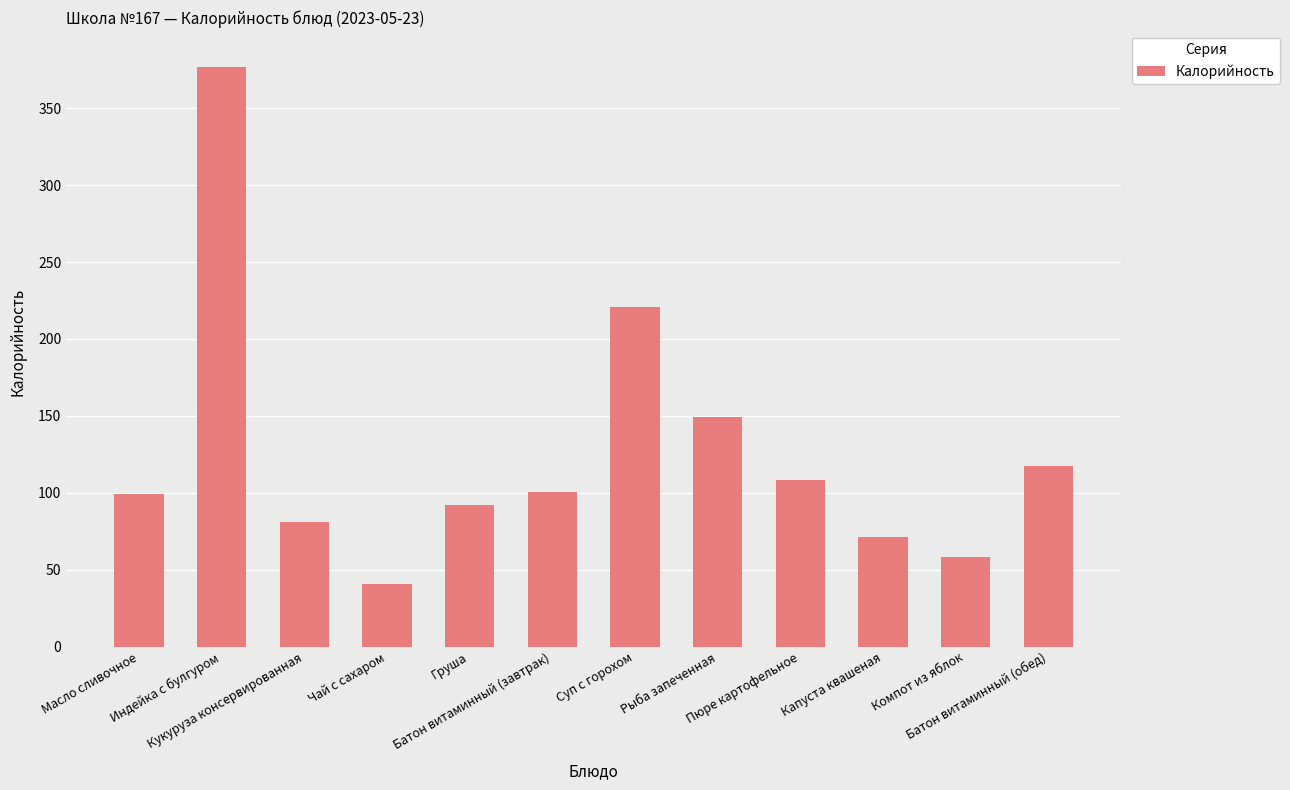

Which label corresponds to the largest value in the chart?

Индейка с булгуром